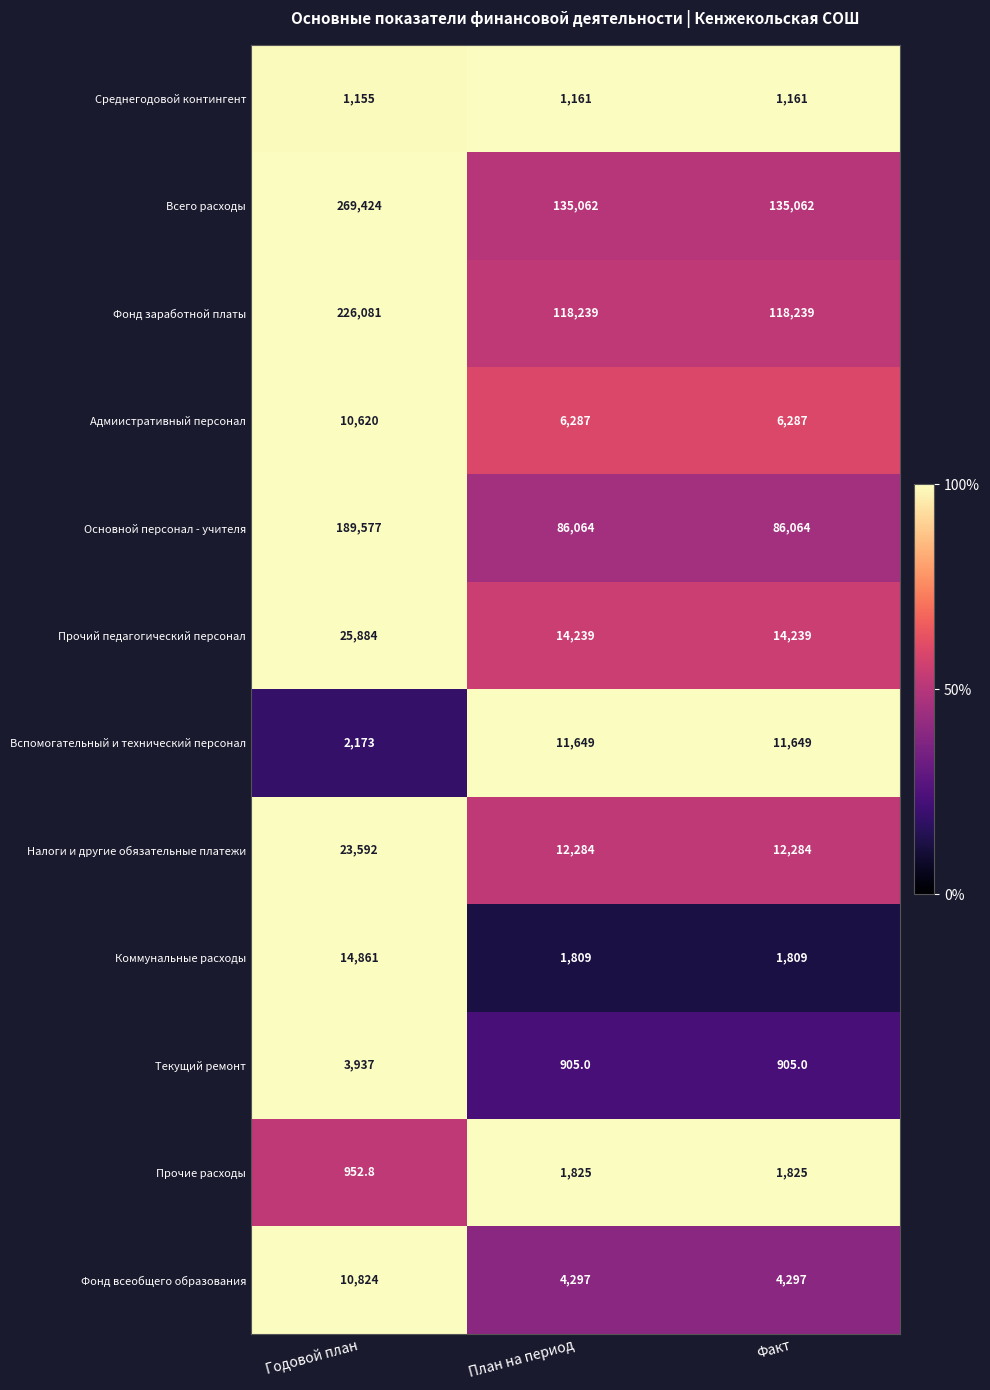

What is the sum of the Фонд заработной платы values at Годовой план and Факт?

344320.0